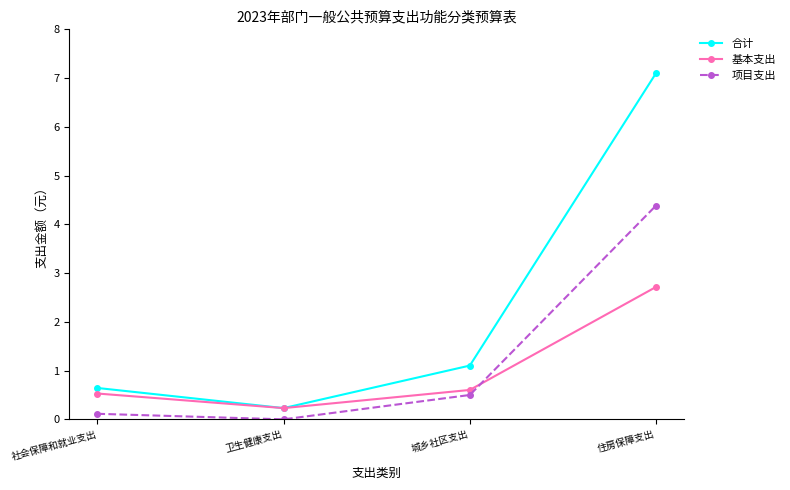

Which label corresponds to the largest value in the chart?

住房保障支出